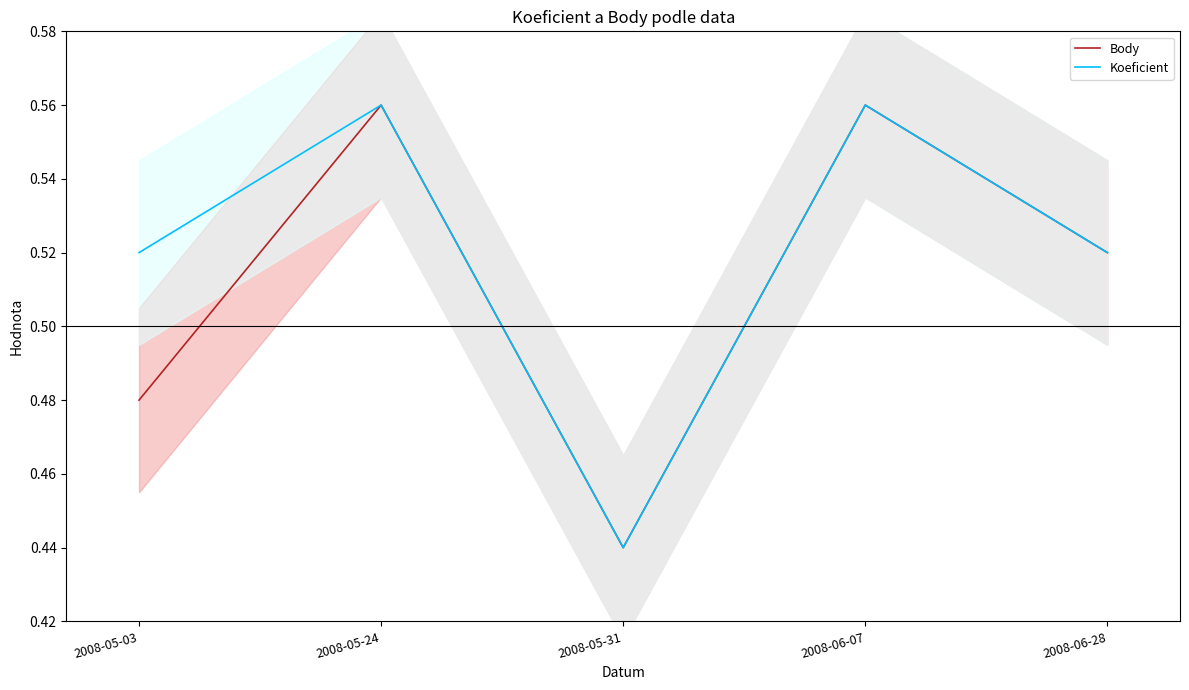

True or false: Koeficient and Body cross at least once.

False